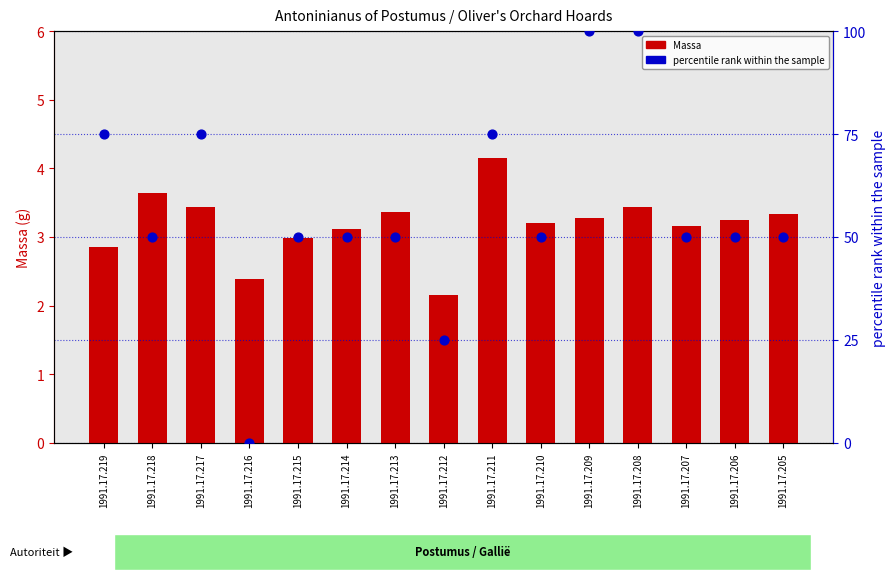

What are all the series names shown in the legend?

Massa, percentile rank within the sample